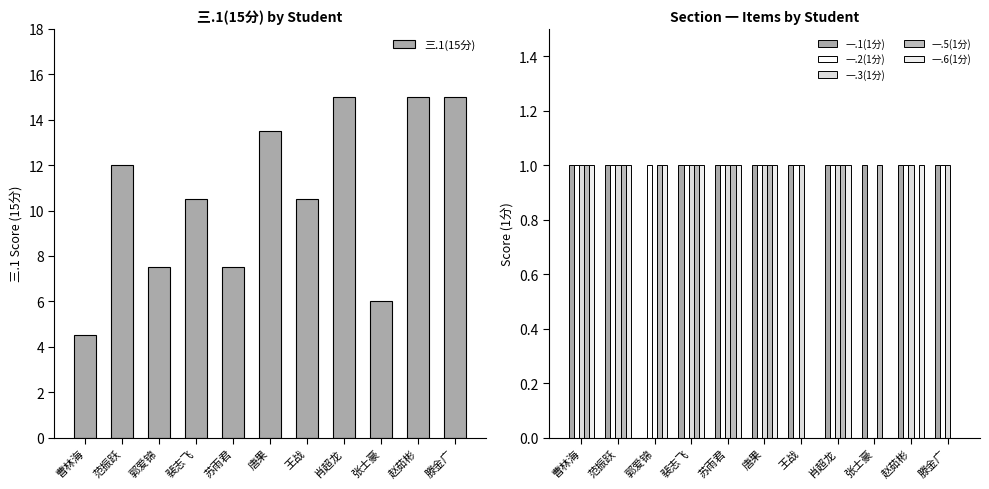

What is the value of the 一.6(1分) bar at the 3rd from the left?

1.0